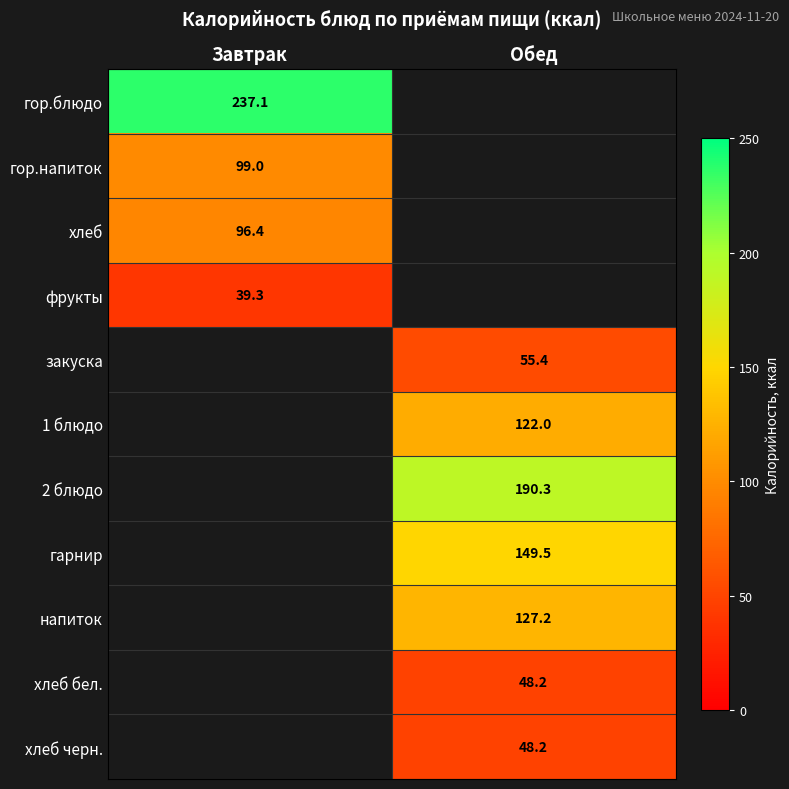

Which label corresponds to the largest value in the chart?

Завтрак